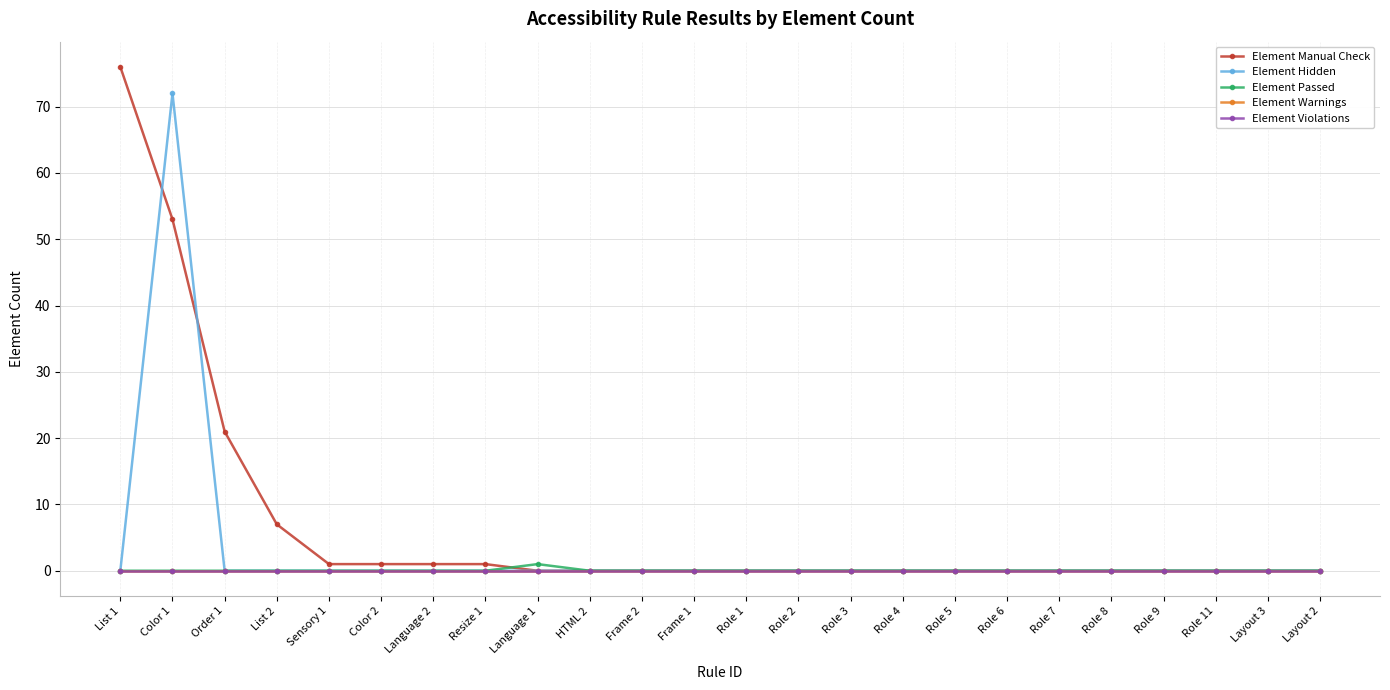

What is the sum of all Element Hidden values?

72